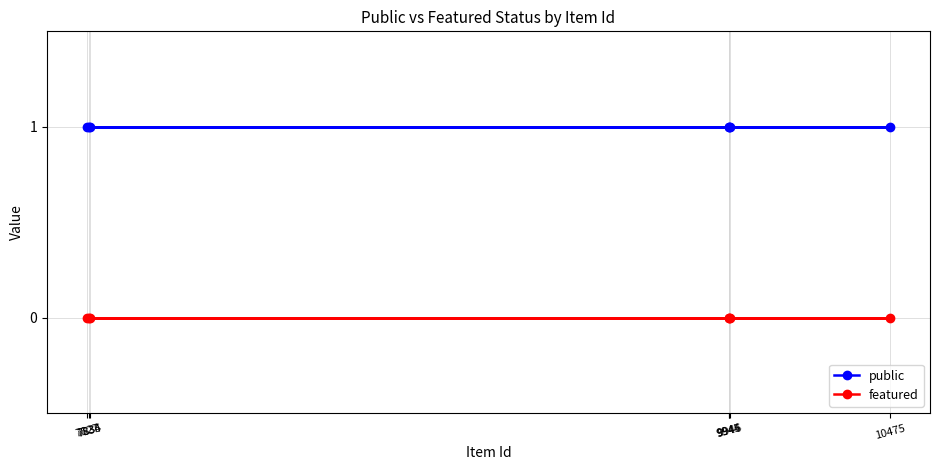

At 7834, list the series in order from largest to smallest.

public, featured